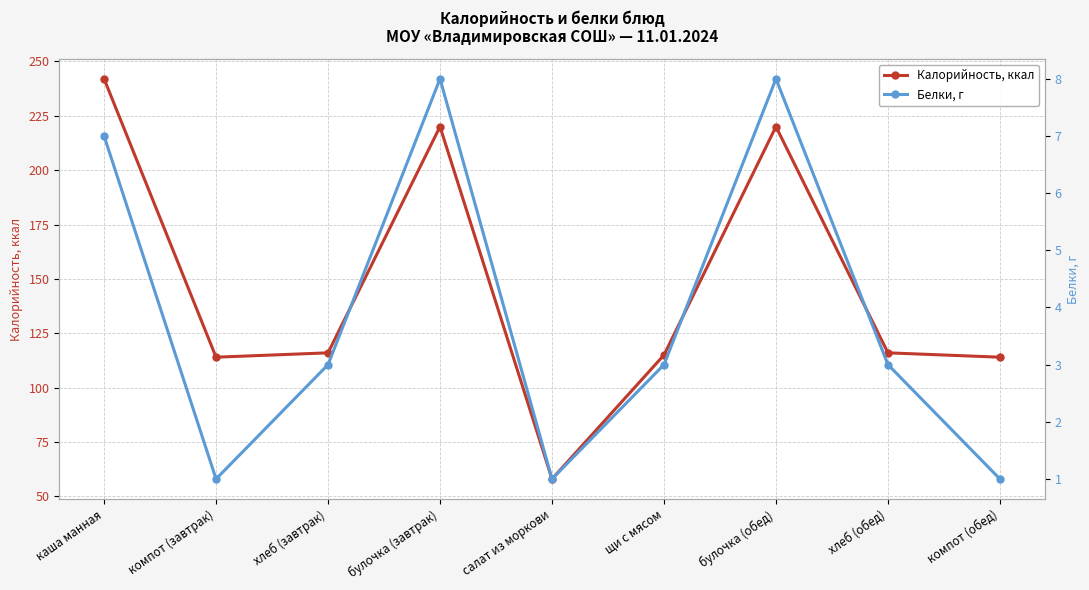

What is the label of the 5th point from the left?

салат из моркови